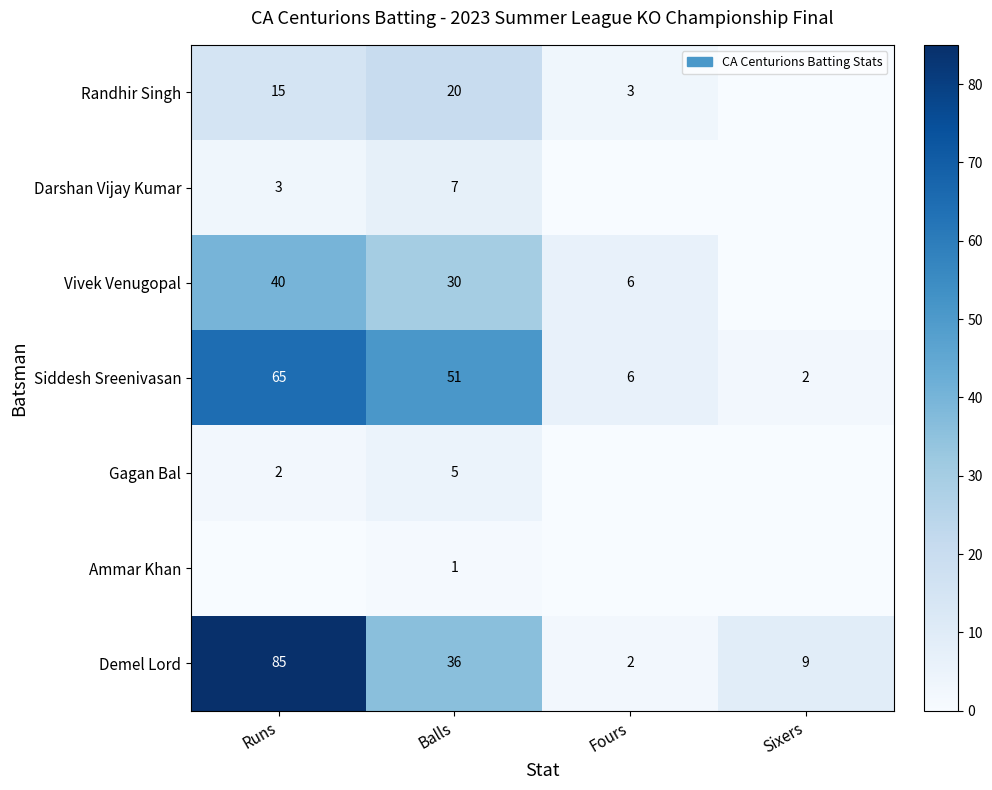

What is the total value across all series at Balls?

150